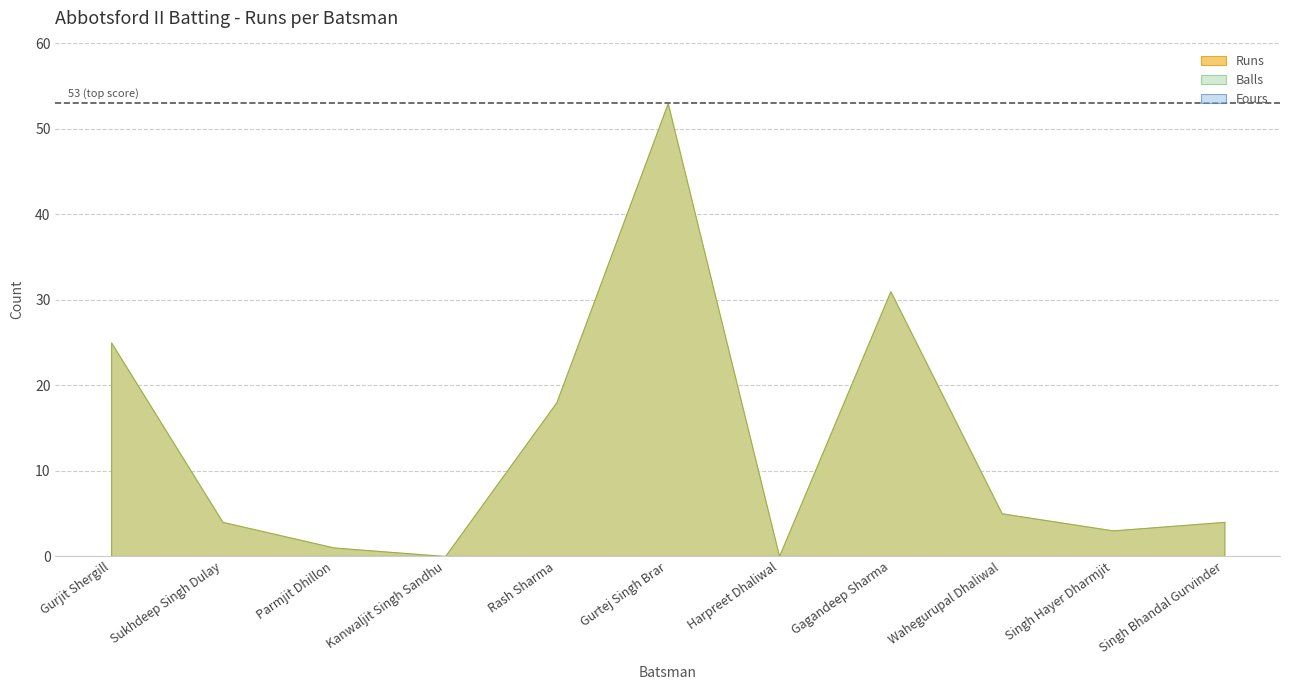

Is it true that Fours equals 0 at Singh Hayer Dharmjit?

True